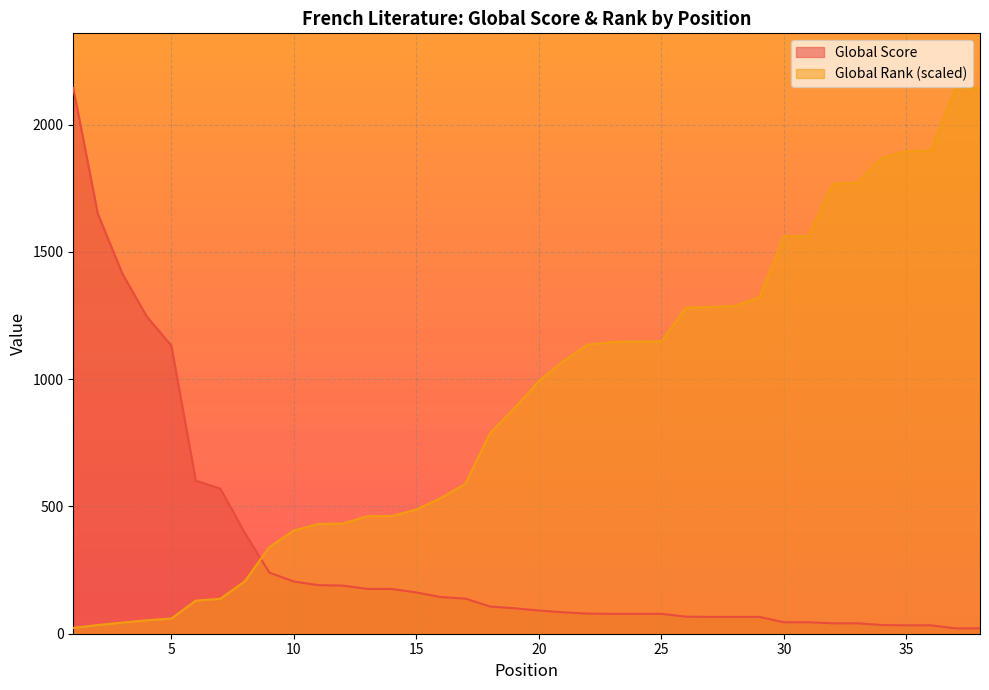

What is the value of the Global Rank point at the 1st from the left?

22.8